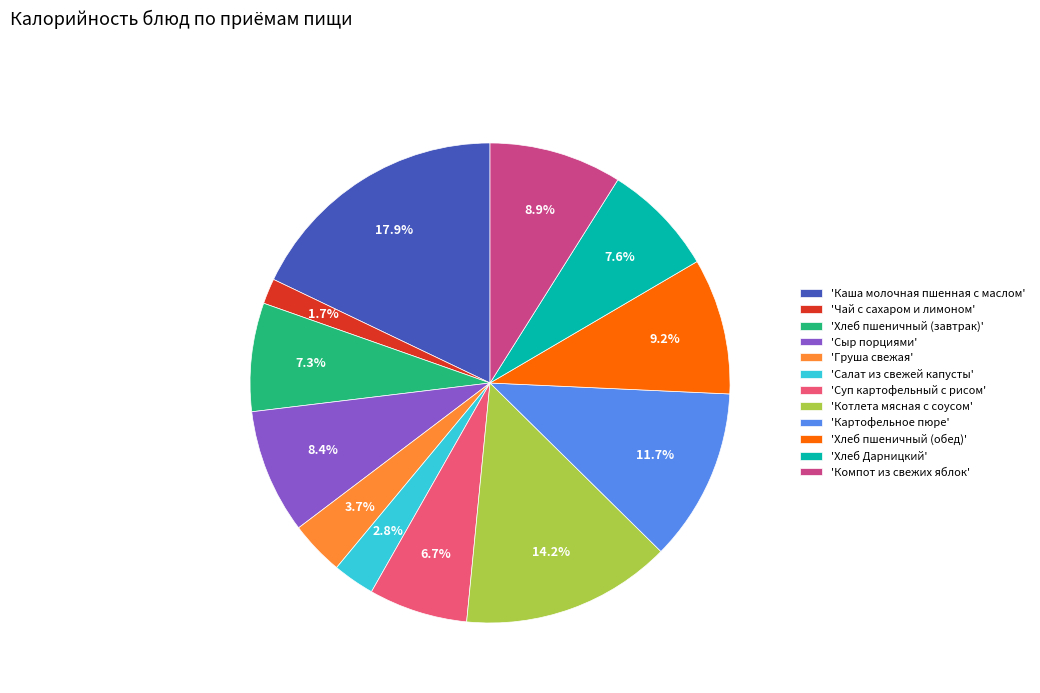

Does any single category account for the majority?

No